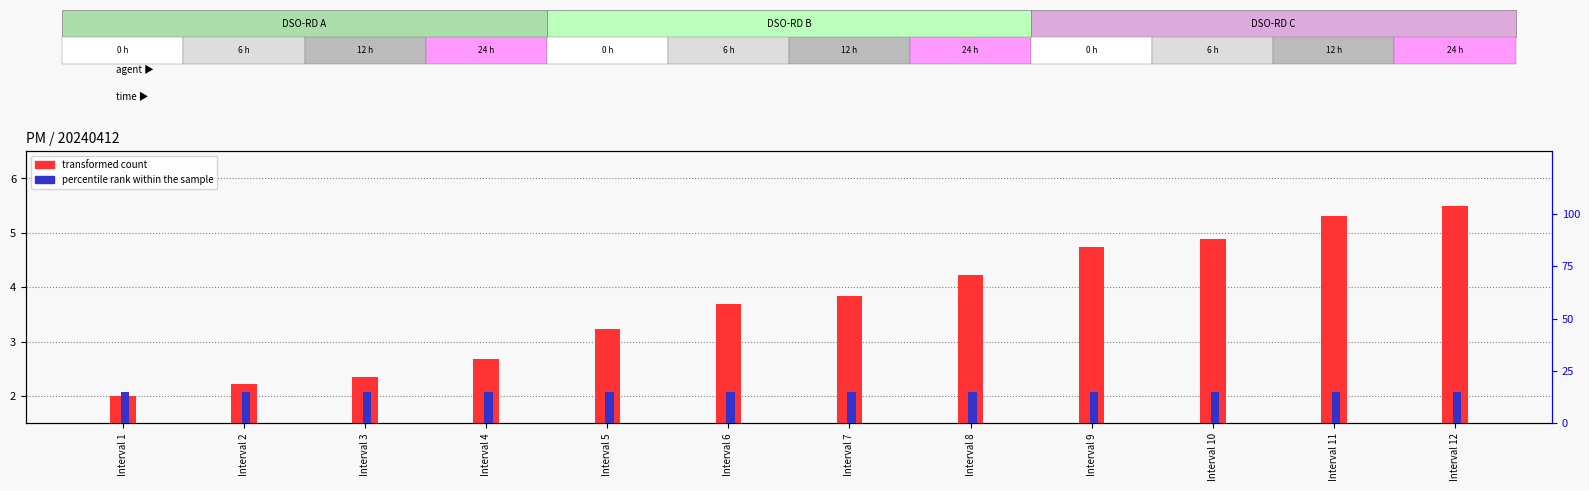

Where is transformed count nearest to the value 3?

Interval 5